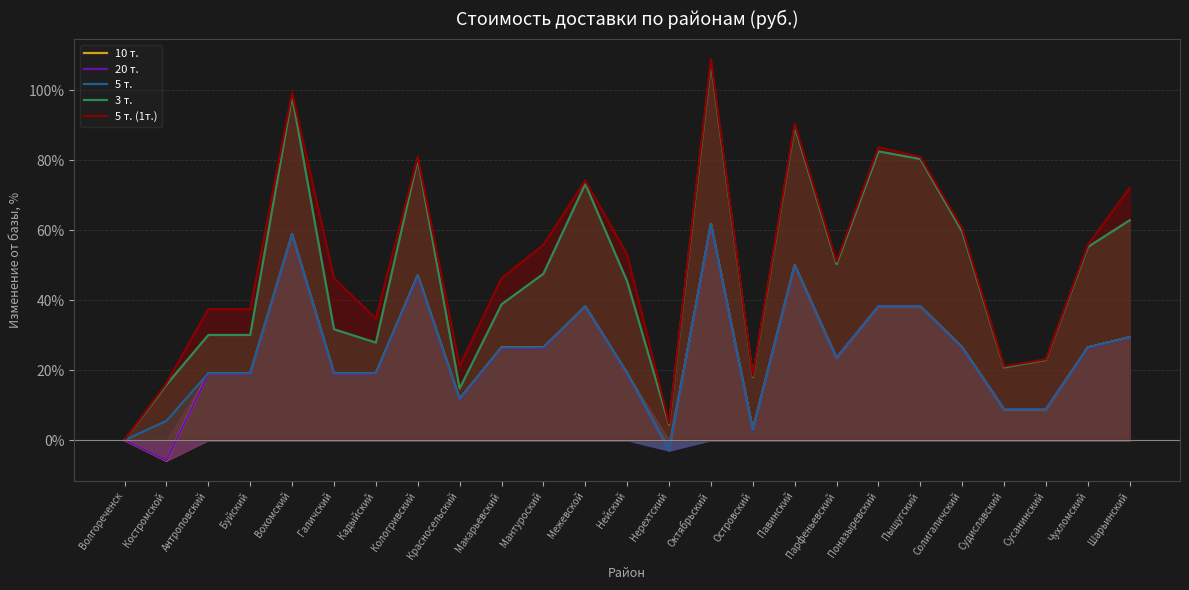

What is the total value across all series at Павинский?

329.9